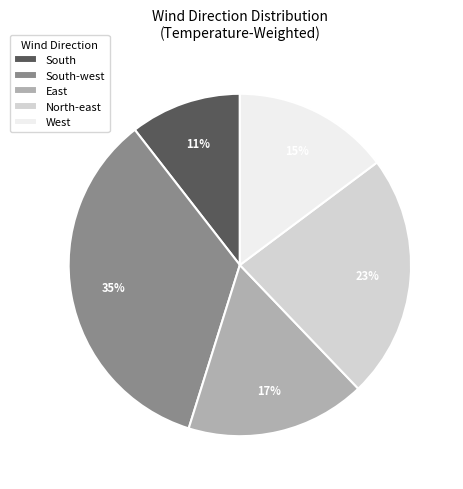

To the nearest percent, what portion does East represent?

17%